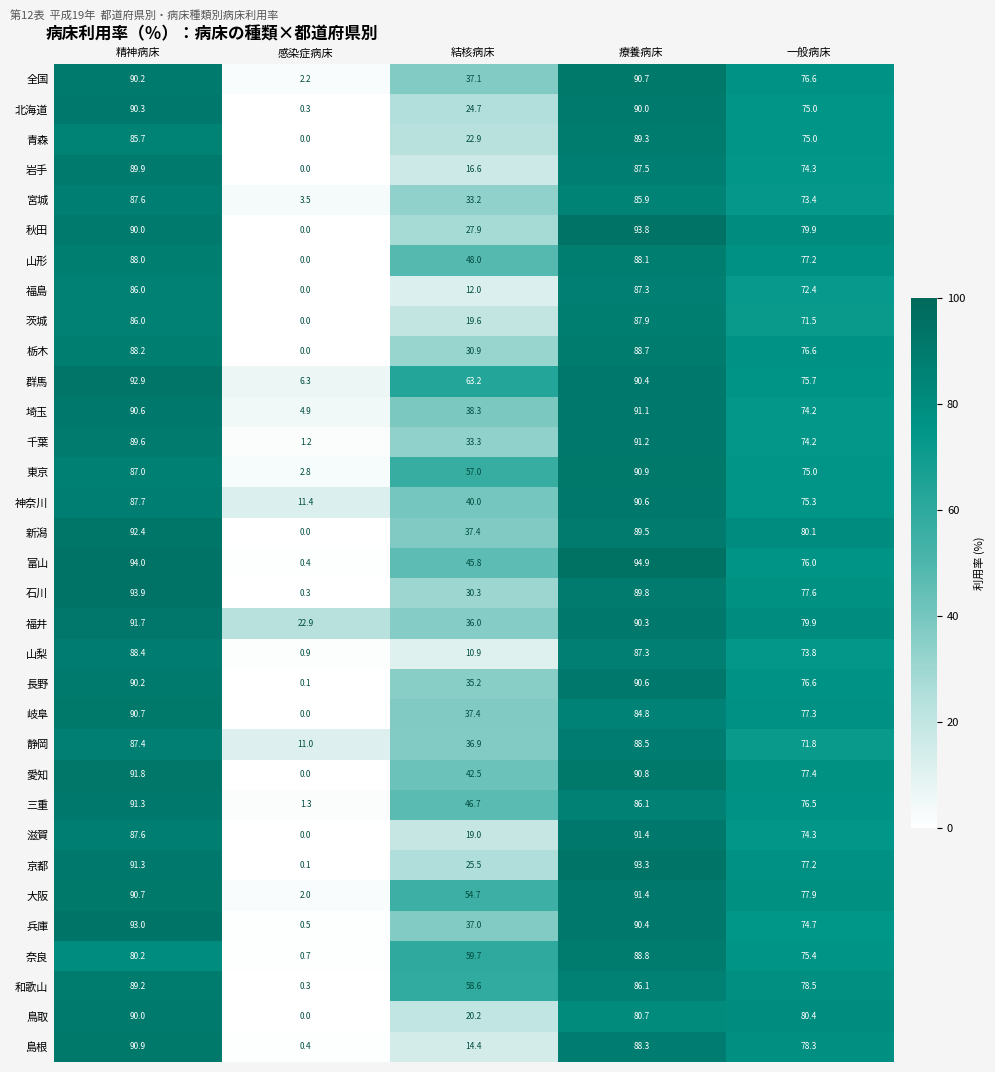

List the labels in order of 埼玉 value, smallest first.

感染症病床, 結核病床, 一般病床, 精神病床, 療養病床